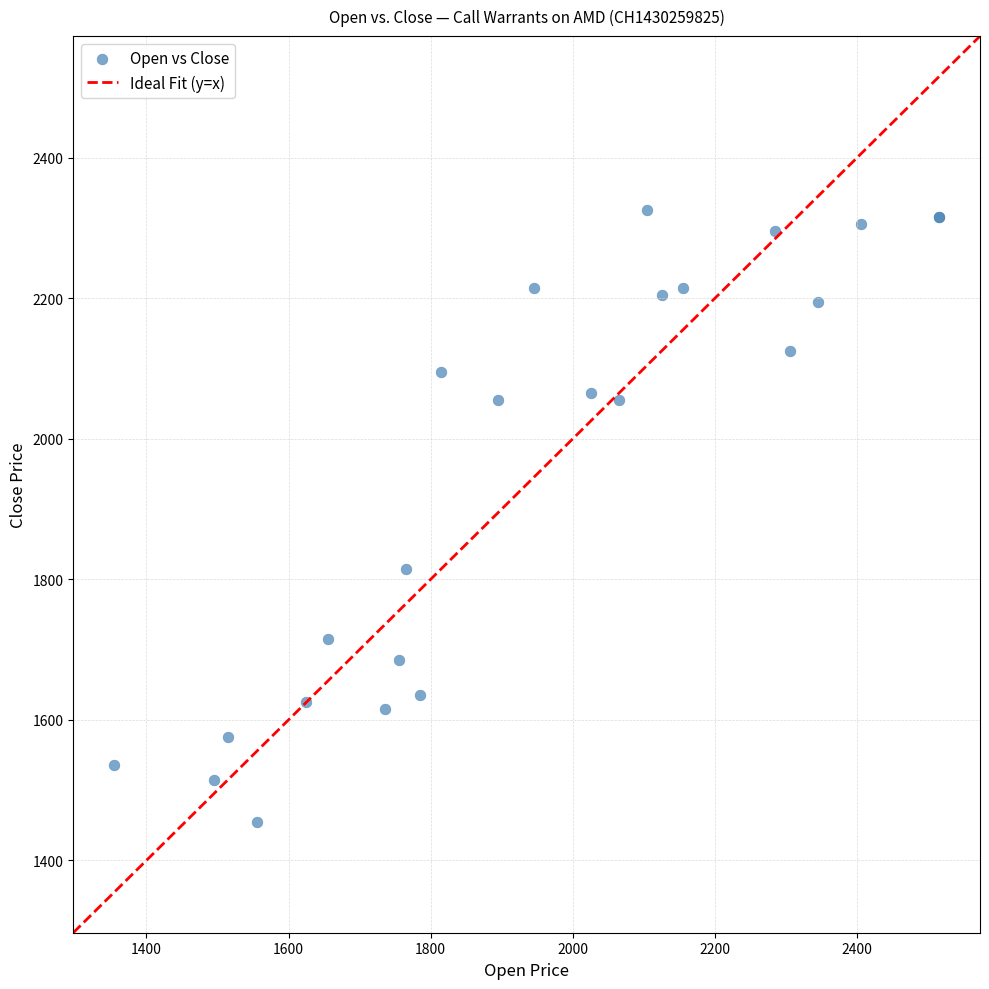

What Y value in the scatter plot is closest to 1890?

1815